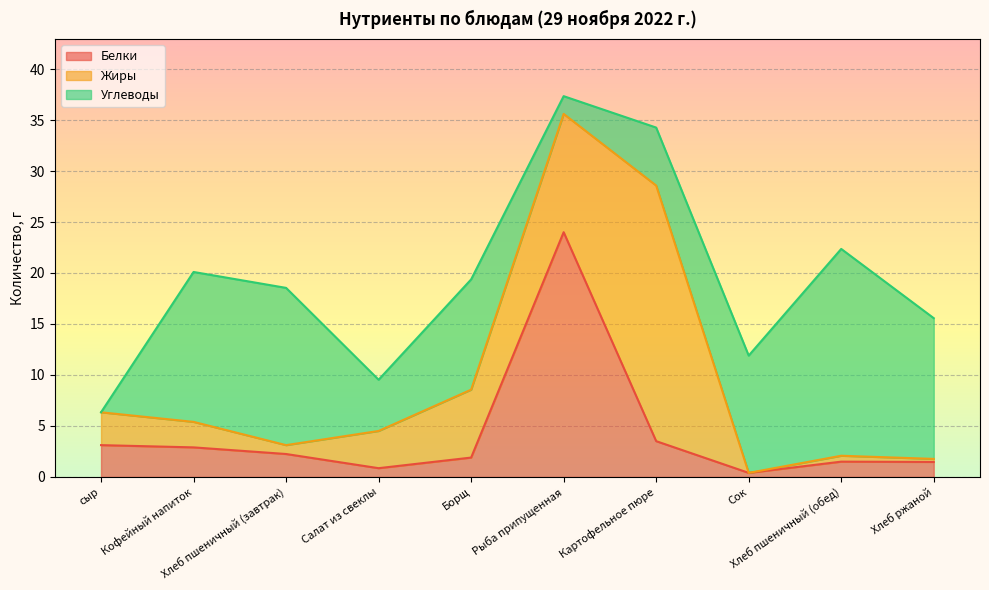

Reading left to right, list all the values displayed in this chart.

Белки: сыр=3.1	Кофейный напиток=2.9	Хлеб пшеничный (завтрак)=2.2	Салат из свеклы=0.9	Борщ=1.9	Рыба припущенная=24.0	Картофельное пюре=3.5	Сок=0.4	Хлеб пшеничный (обед)=1.5	Хлеб ржаной=1.5
Жиры: сыр=3.2	Кофейный напиток=2.5	Хлеб пшеничный (завтрак)=0.9	Салат из свеклы=3.6	Борщ=6.7	Рыба припущенная=11.6	Картофельное пюре=25.1	Сок=0.0	Хлеб пшеничный (обед)=0.6	Хлеб ржаной=0.3
Углеводы: сыр=0.0	Кофейный напиток=14.7	Хлеб пшеничный (завтрак)=15.4	Салат из свеклы=5.0	Борщ=10.8	Рыба припущенная=1.7	Картофельное пюре=5.7	Сок=11.5	Хлеб пшеничный (обед)=20.3	Хлеб ржаной=13.8